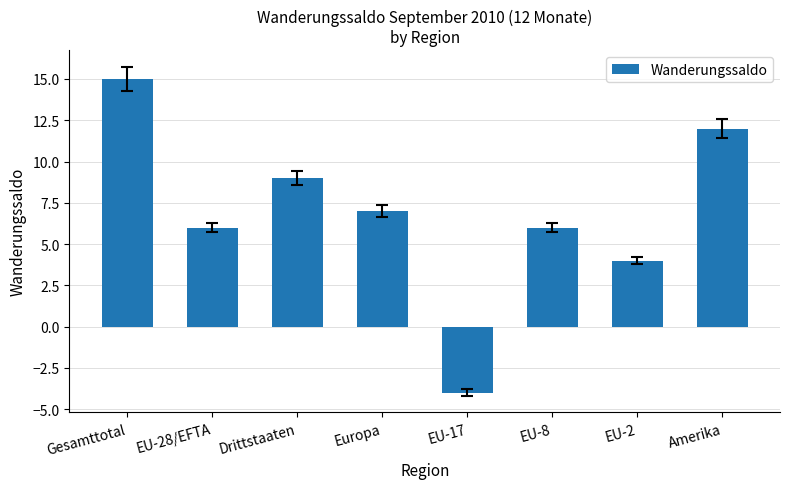

The value at EU-2 is 1. True or false?

False